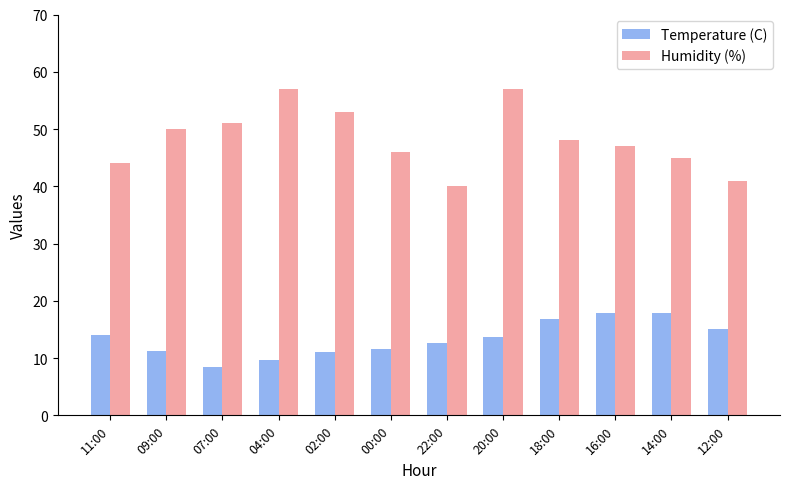

Is the value of Temperature (C) at 11:00 greater than the value of Humidity (%) at 16:00?

No